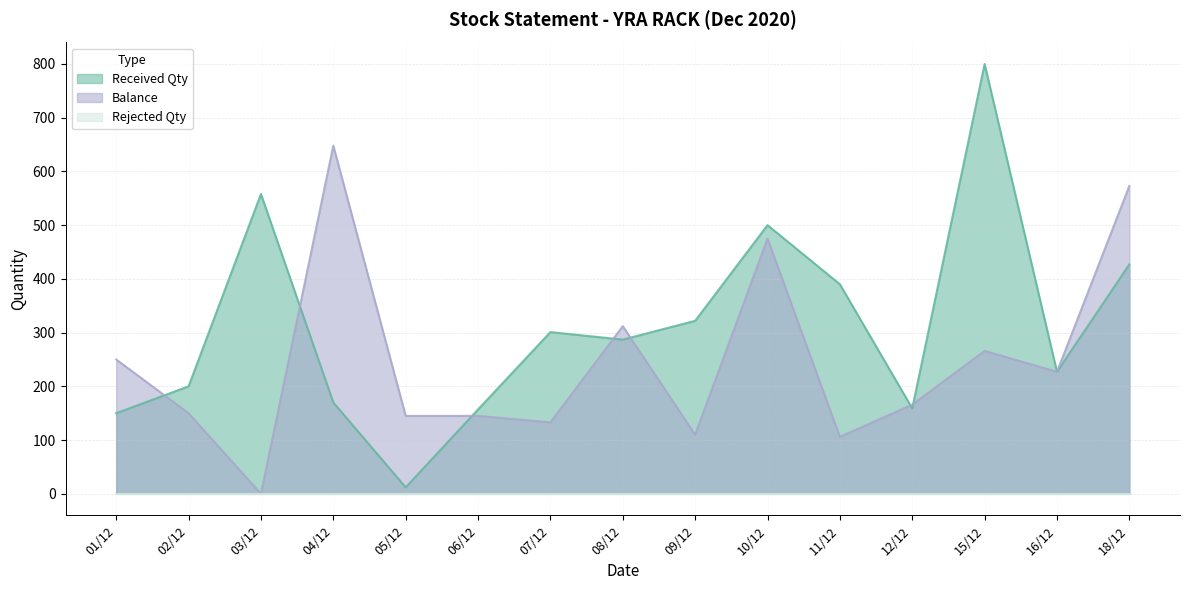

Reading left to right, extract all data points from this chart.

Received Qty: 150	200	558	170	12	157	301	287	322	500	390	159	800	227	427
Balance: 250	150	0	648	145	145	133	312	110	475	106	166	266	227	573